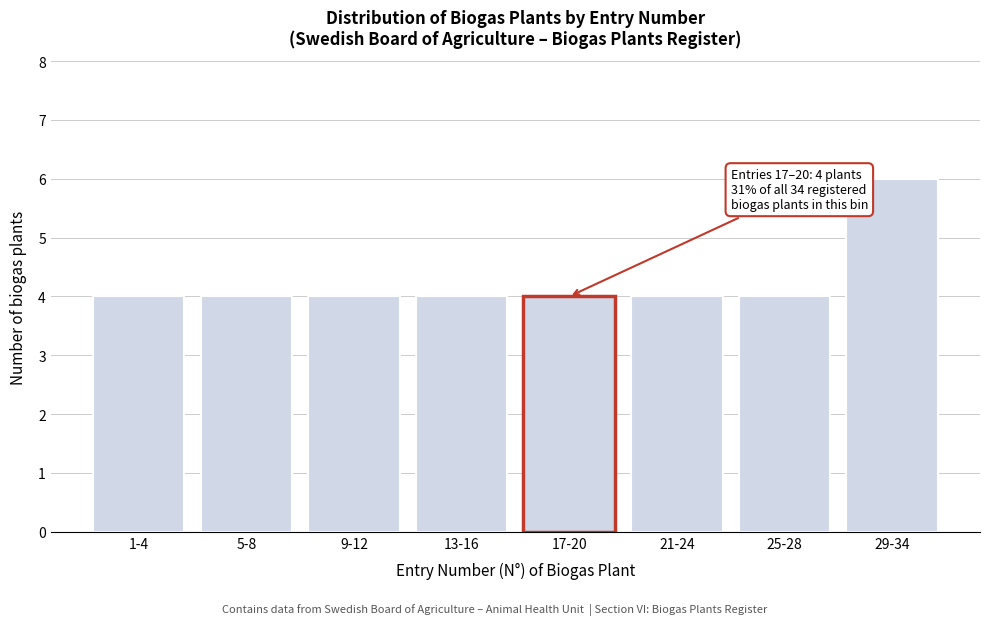

Reading right to left, list all the values displayed in this chart.

6	4	4	4	4	4	4	4